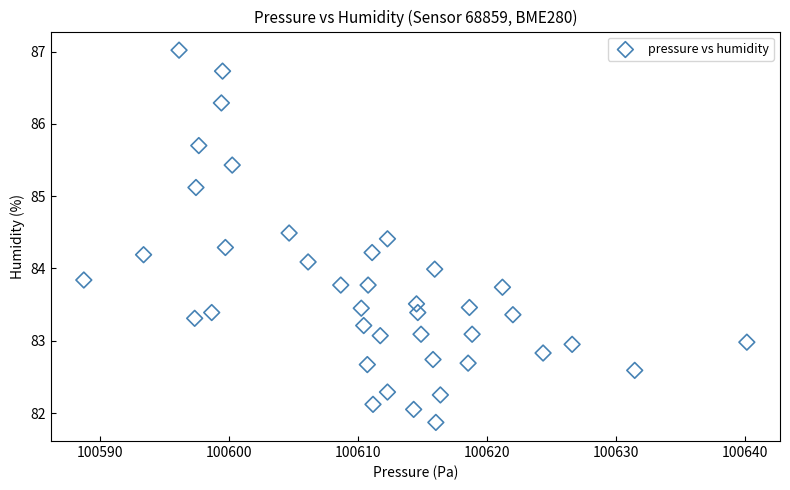

What is the range of X values (max minus min)?

51.4